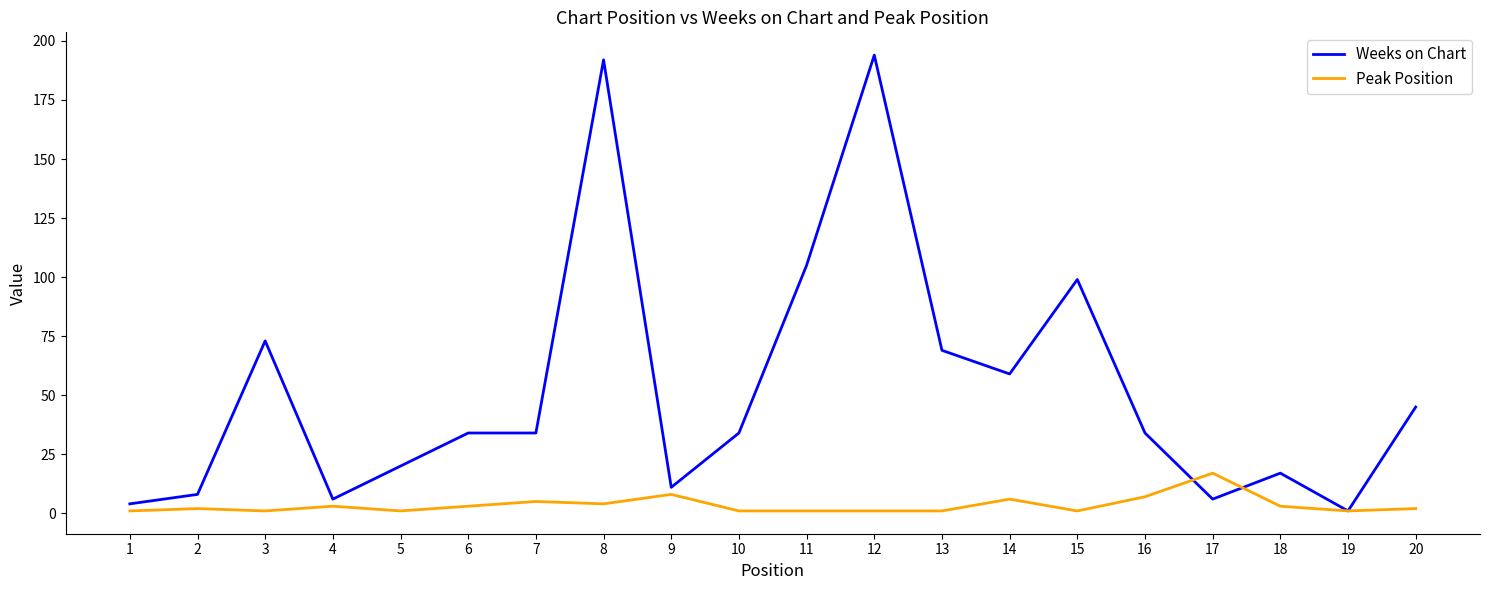

List the series in order of their overall mean, highest first.

Weeks on Chart, Peak Position